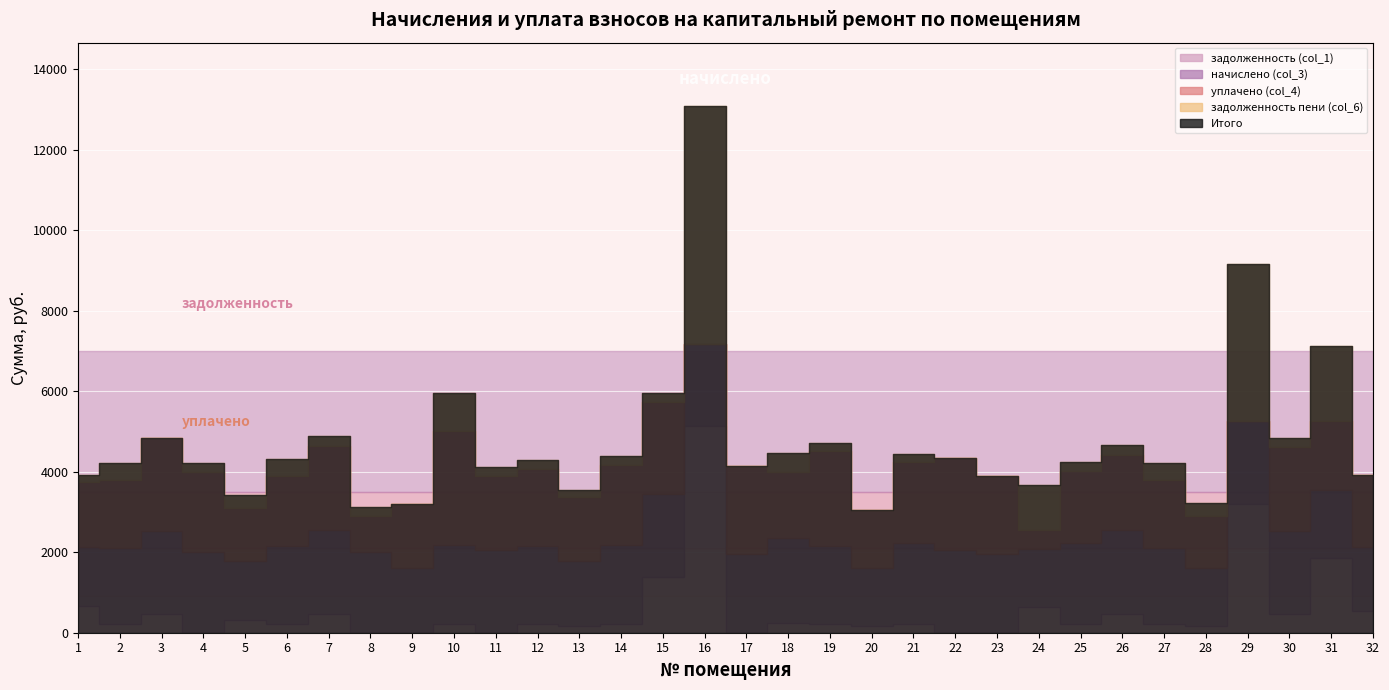

Which has a higher value, 15 or 28?

15